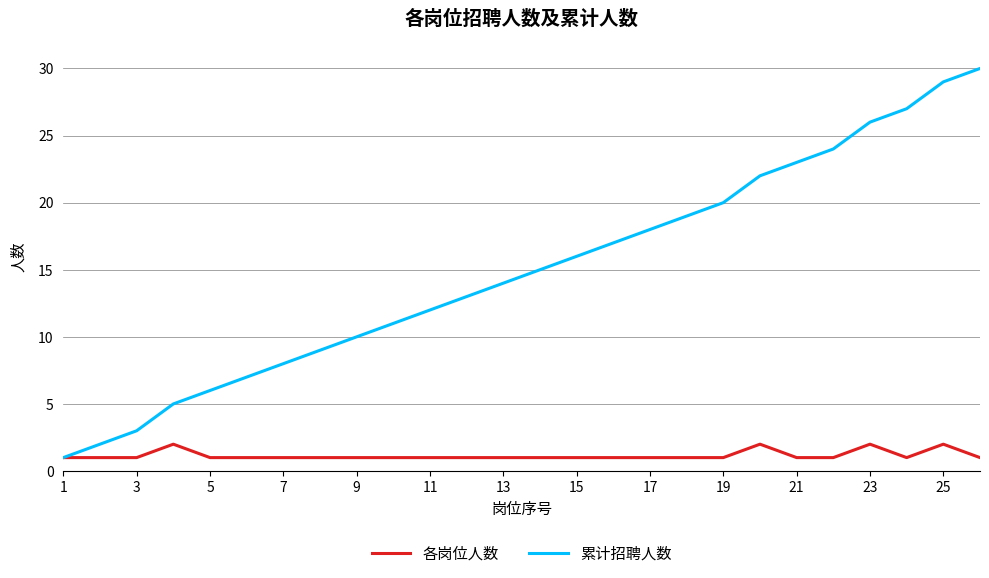

Rank the series by their maximum value, from highest to lowest.

累计招聘人数, 各岗位人数